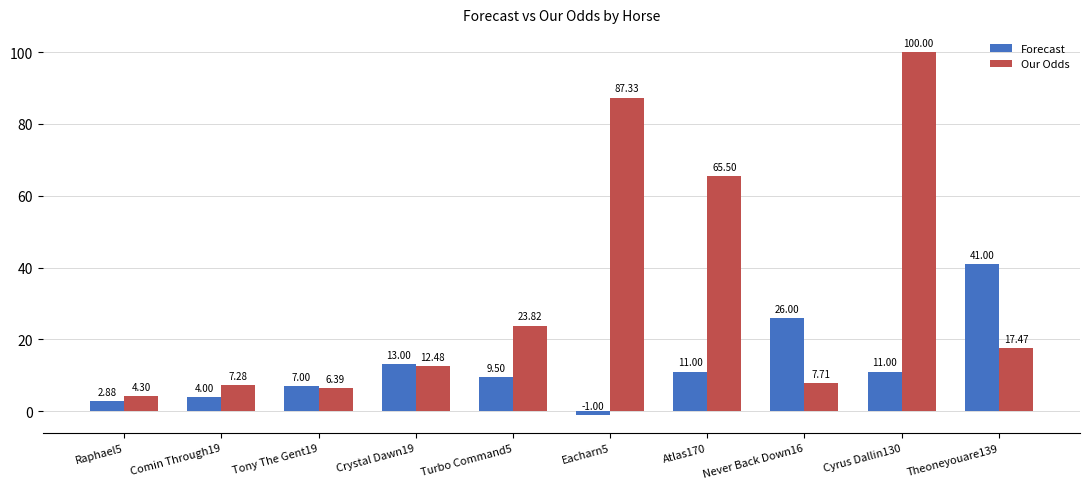

Which series has the widest spread of values?

Our Odds